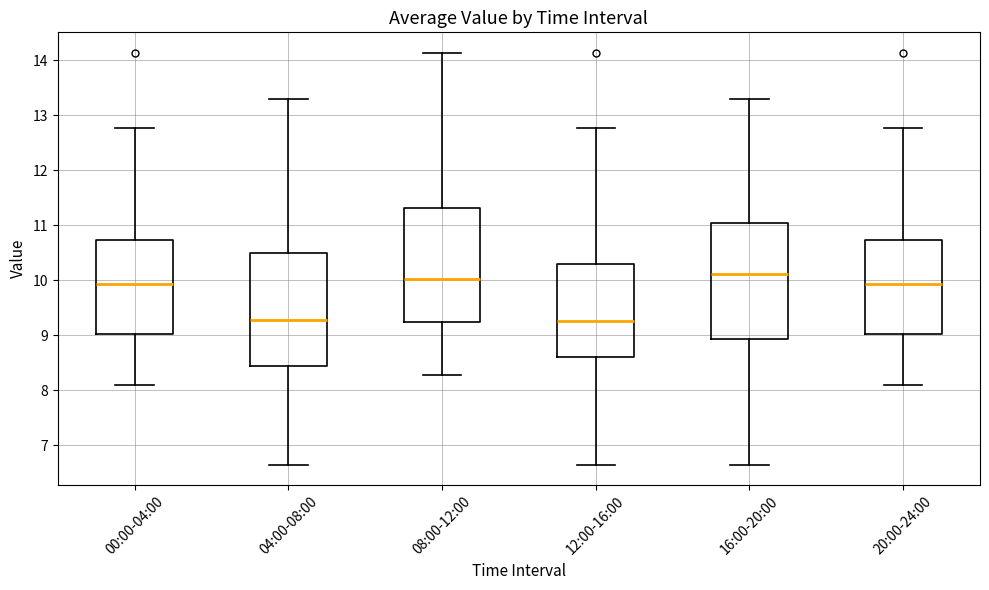

Reading left to right, read every box against the y-axis: the position of its median line, the range the box covers, and the ends of its whiskers. The values are not printed on the chart, so give them approximately, as read against the axis.

00:00-04:00: median 9.9, box 9.0 to 10.7, whiskers 8.1 to 12.8
04:00-08:00: median 9.3, box 8.4 to 10.5, whiskers 6.7 to 13.3
08:00-12:00: median 10.0, box 9.2 to 11.3, whiskers 8.3 to 14.1
12:00-16:00: median 9.3, box 8.6 to 10.3, whiskers 6.7 to 12.8
16:00-20:00: median 10.1, box 8.9 to 11.0, whiskers 6.7 to 13.3
20:00-24:00: median 9.9, box 9.0 to 10.7, whiskers 8.1 to 12.8